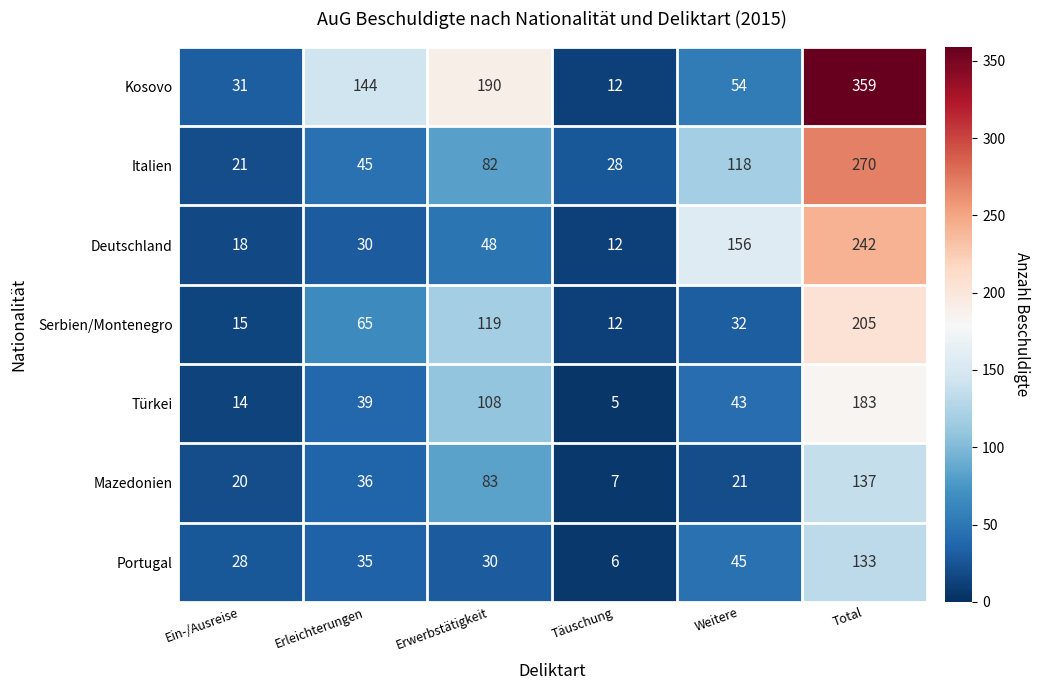

What is the spread (max minus min) of values at Weitere?

135